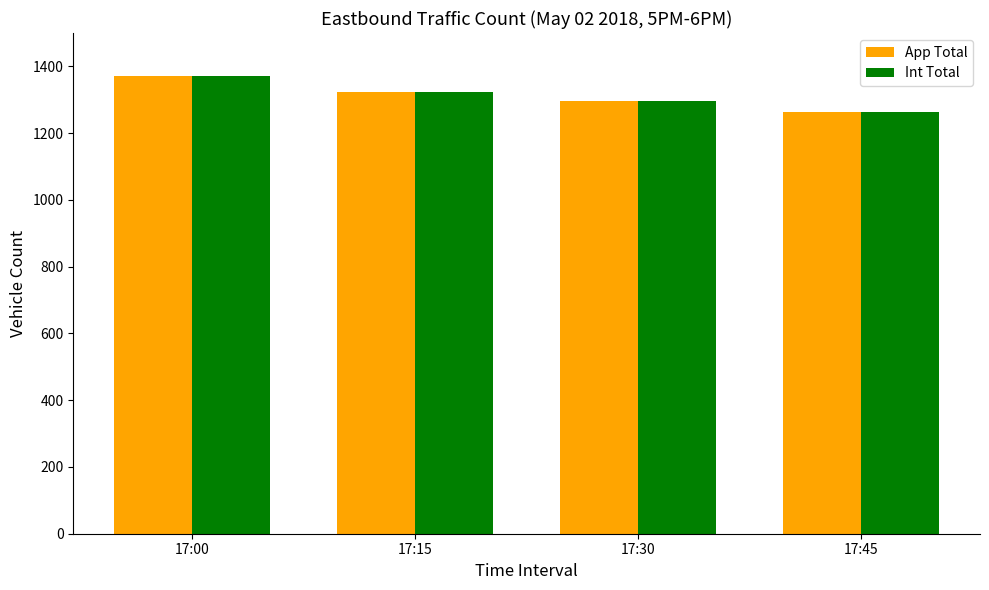

What is the value of the App Total bar at the 1st from the left?

1372